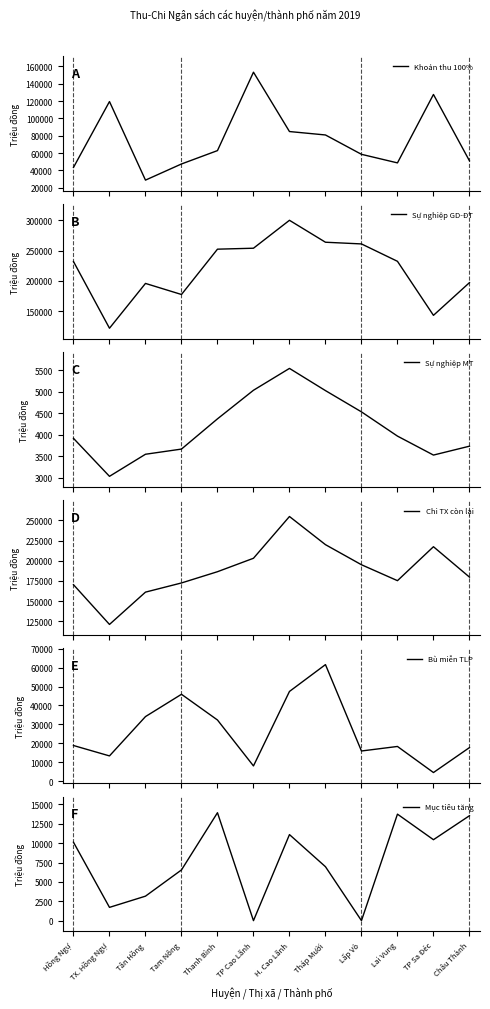

What is the difference between the Mục tiêu tăng values at Tân Hồng and Lấp Vò?

3160